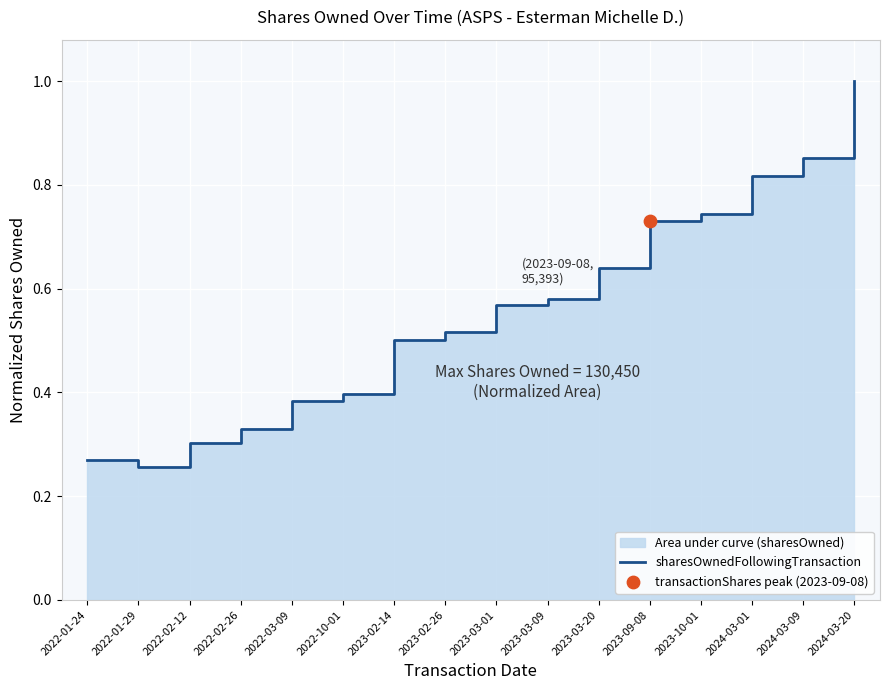

Which has a higher value, 2023-03-01 or 2022-03-09?

2023-03-01